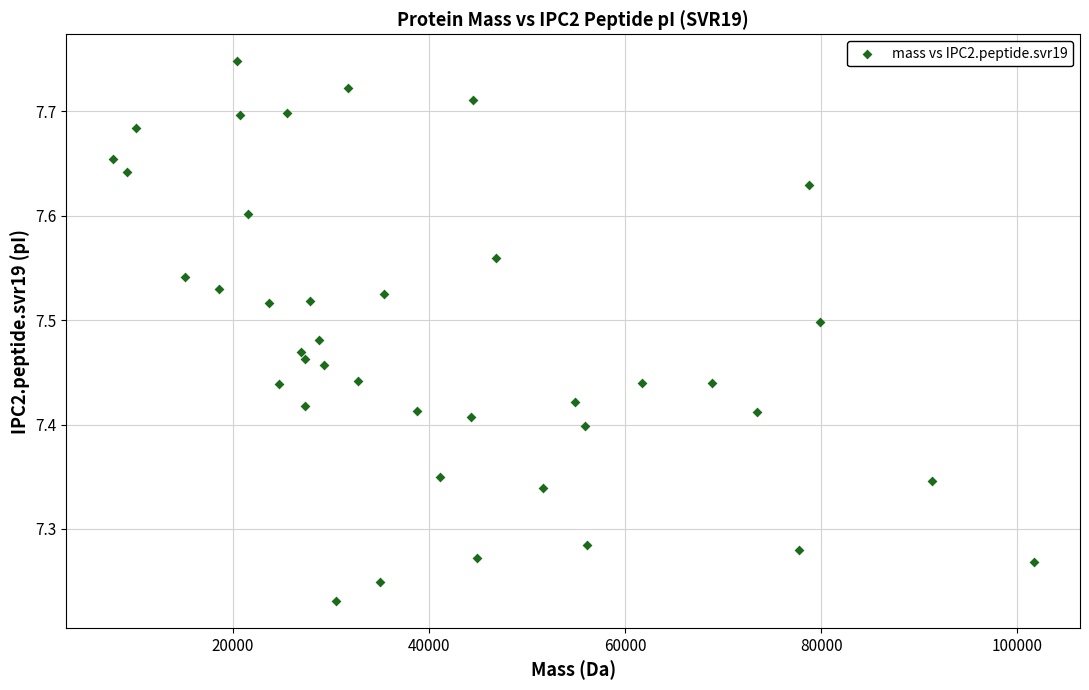

What is the range of X values (max minus min)?

93933.8